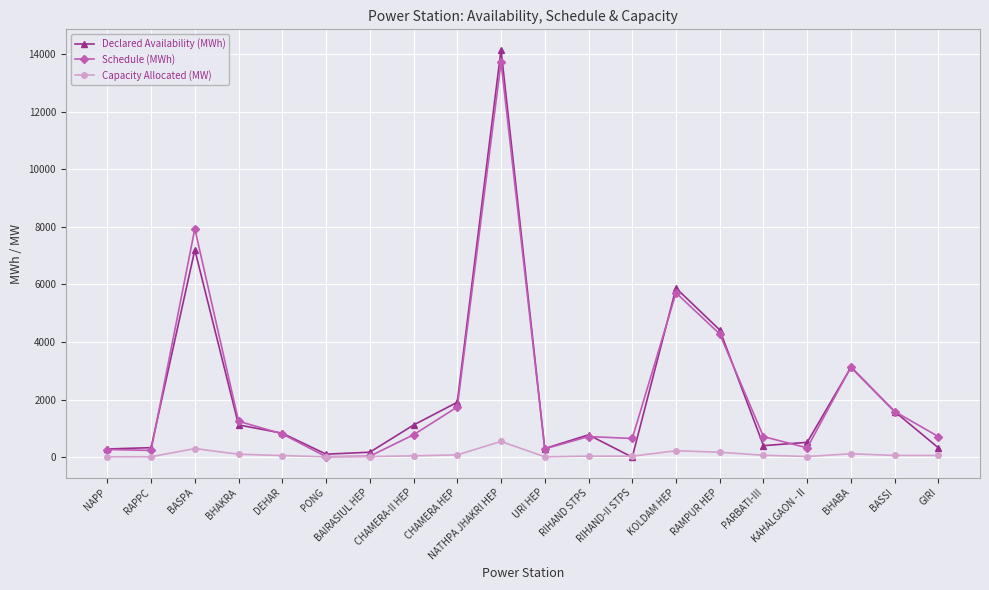

At which label does Capacity Allocated (MW) first exceed 60?

BASPA